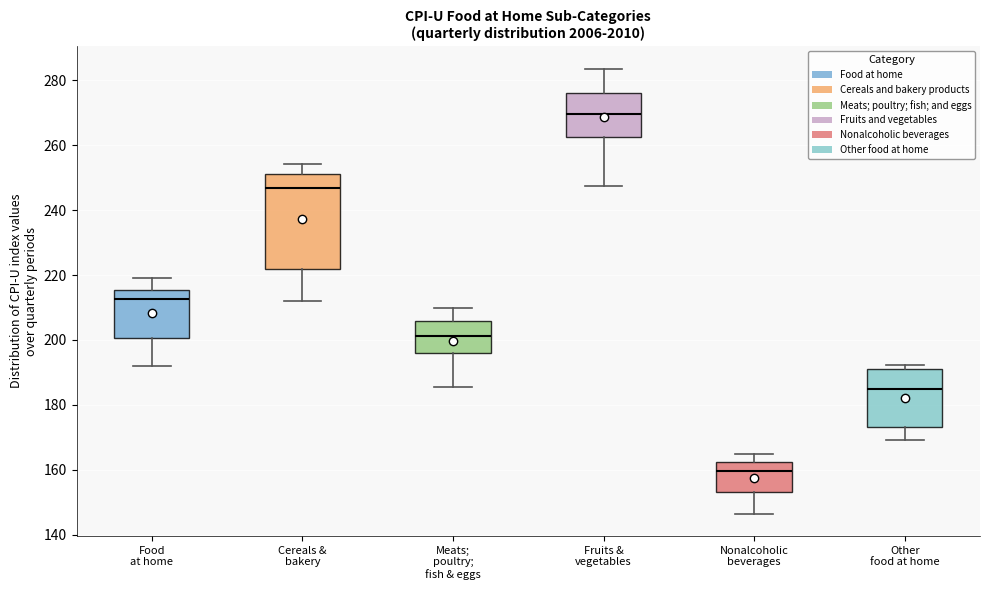

Reading left to right, transcribe this box plot: for each box, give where its median line is, the range the box spans, and where its two whiskers end, as read against the y-axis. The values are not printed on the chart, so give them approximately, as read against the axis.

Food at home: median 212, box 200 to 216, whiskers 192 to 220
Cereals & bakery: median 246, box 222 to 252, whiskers 212 to 254
Meats; poultry; fish & eggs: median 202, box 196 to 206, whiskers 186 to 210
Fruits & vegetables: median 270, box 262 to 276, whiskers 248 to 284
Nonalcoholic beverages: median 160, box 154 to 162, whiskers 146 to 164
Other food at home: median 184, box 174 to 192, whiskers 170 to 192 (just above the box's upper edge)